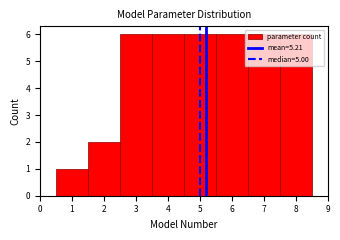

What is the height of the bar covering 1.5 to 2.5 on the x-axis? The values are not printed on the chart, so give them approximately, as read against the axis.

2